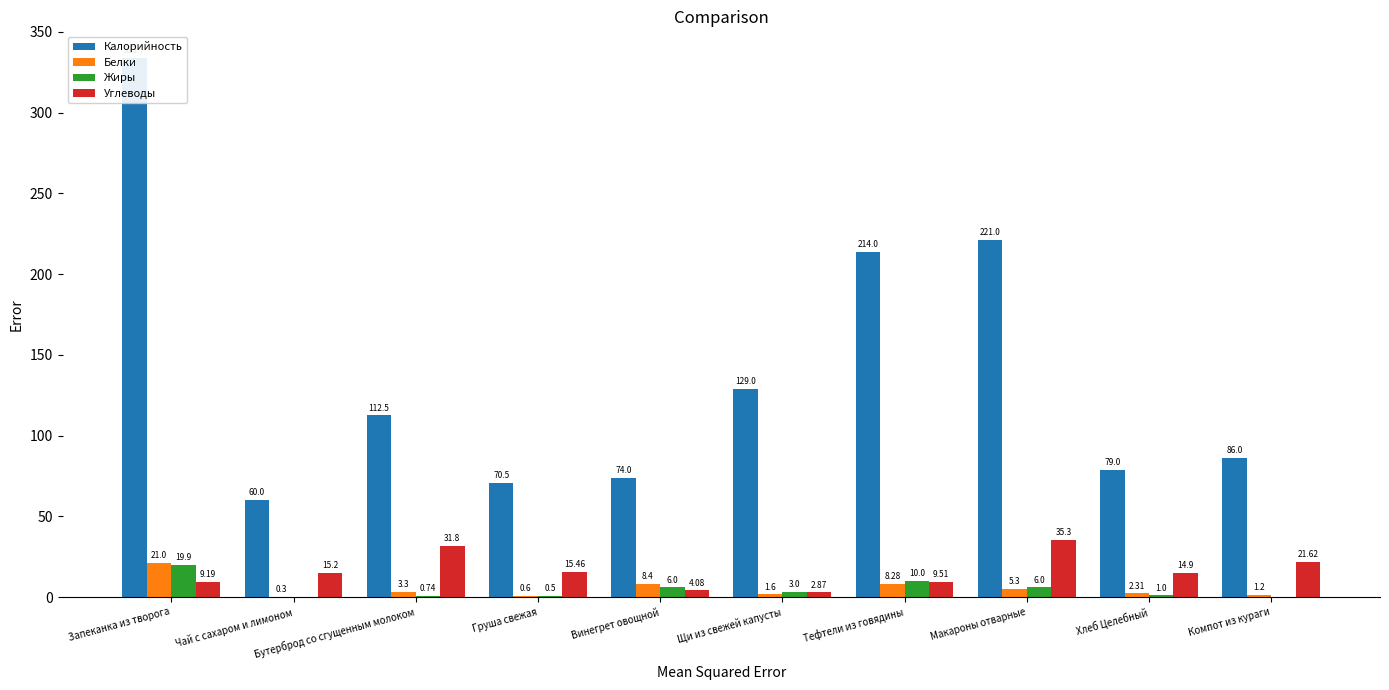

What is the difference between the maximum and minimum values in the Углеводы series?

32.4